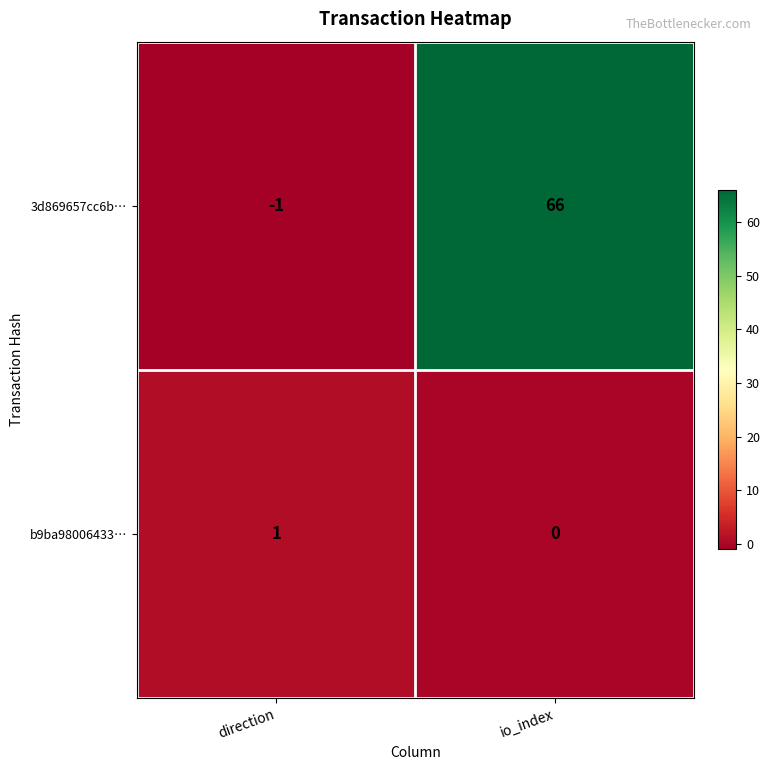

What is the smallest value displayed?

-1